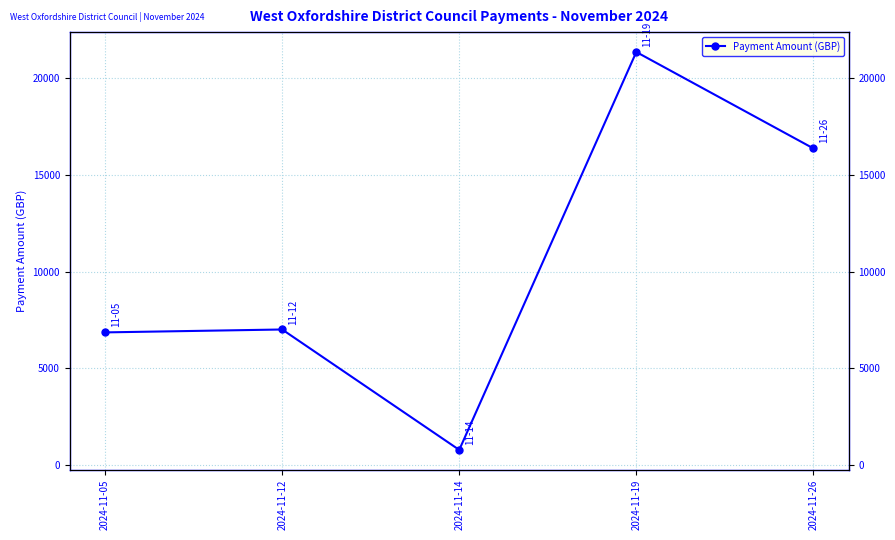

List the labels in order of value, smallest first.

2024-11-14, 2024-11-05, 2024-11-12, 2024-11-26, 2024-11-19